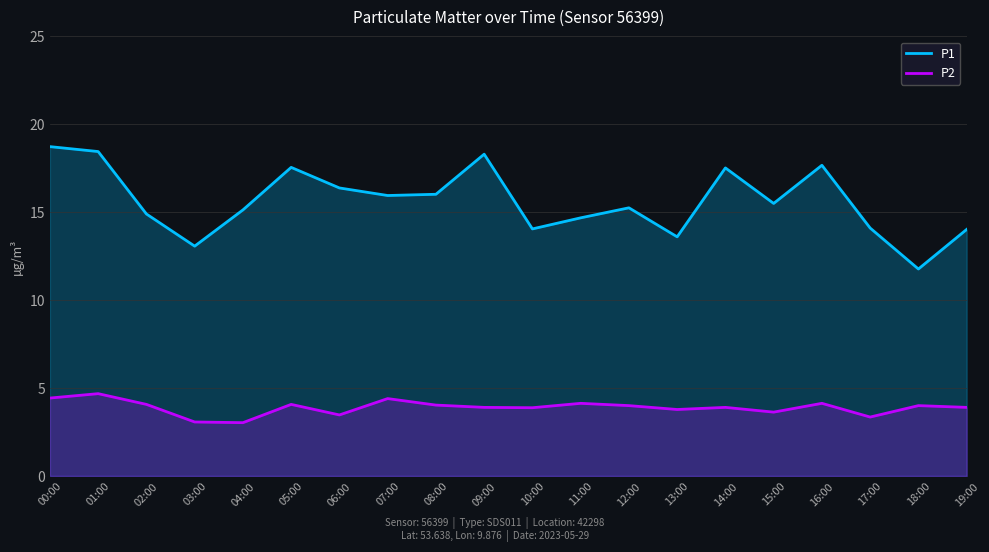

At how many categories does at least one series exceed 3?

20